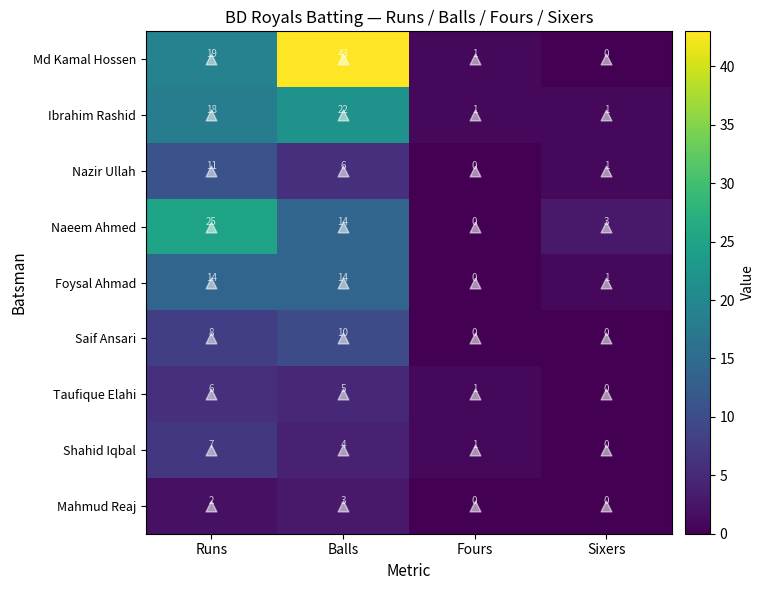

At which label does Md Kamal Hossen reach its minimum?

Sixers